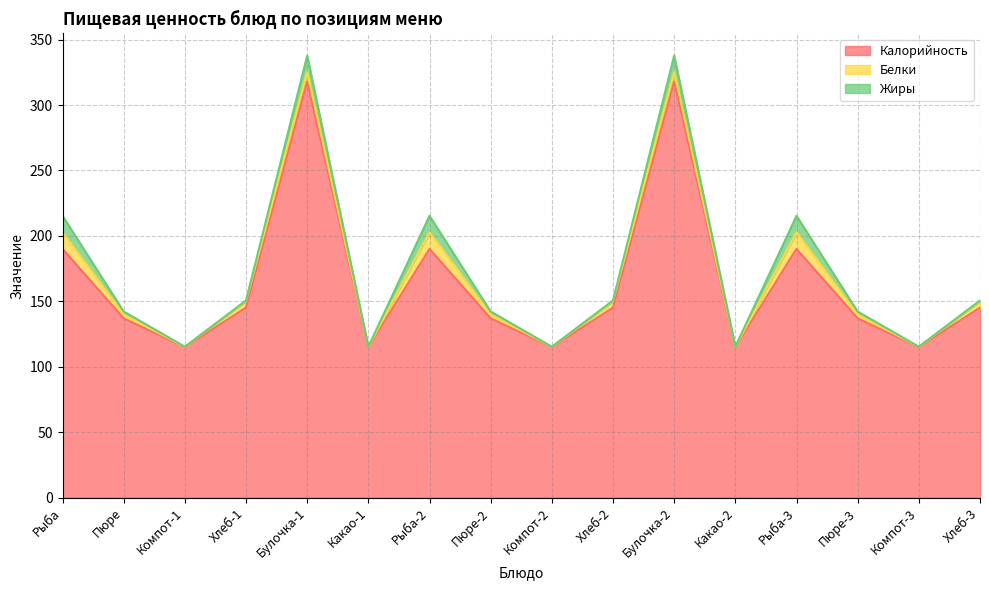

What is the lowest value of the Белки series?

0.2